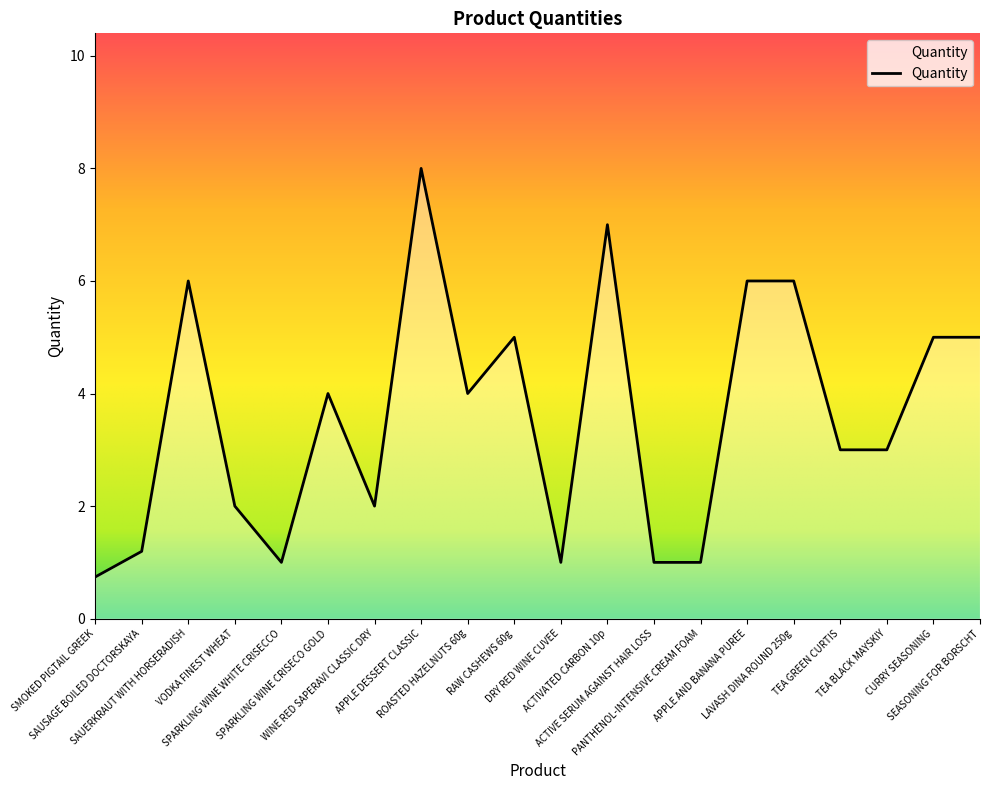

Which label corresponds to the largest value in the chart?

APPLE DESSERT CLASSIC